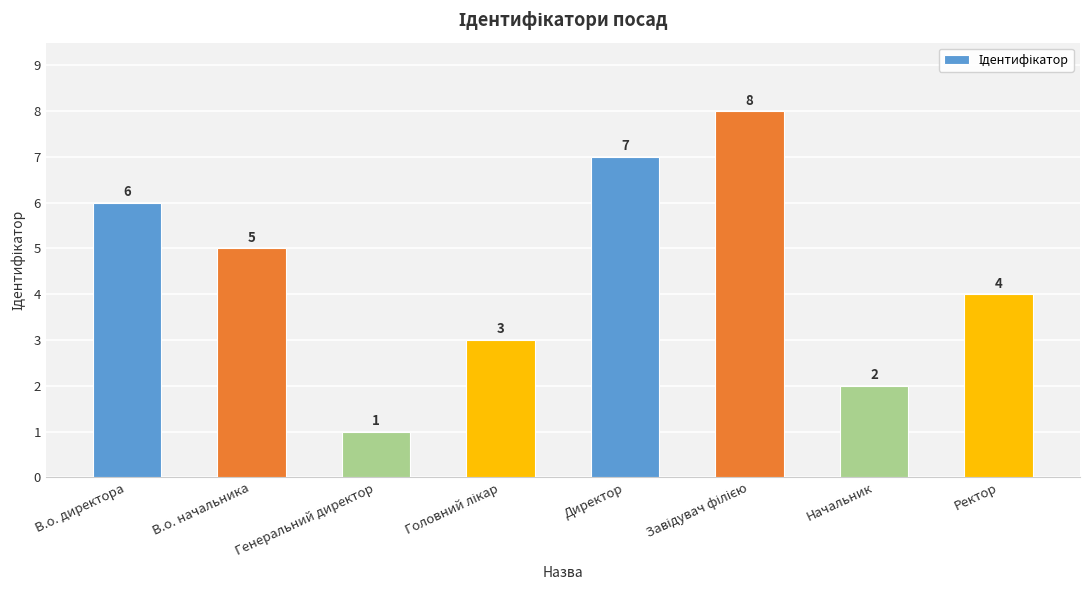

Is it true that the value at В.о. директора is 2?

False